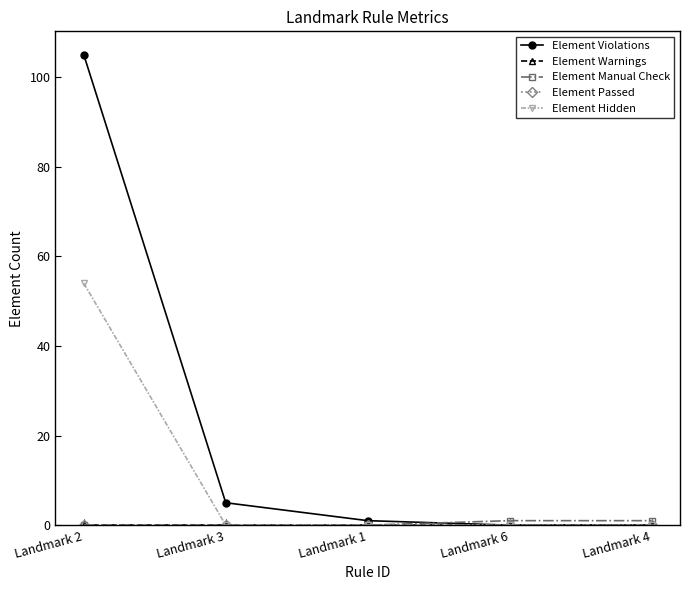

List the labels in order of Element Passed value, smallest first.

Landmark 2, Landmark 3, Landmark 1, Landmark 6, Landmark 4